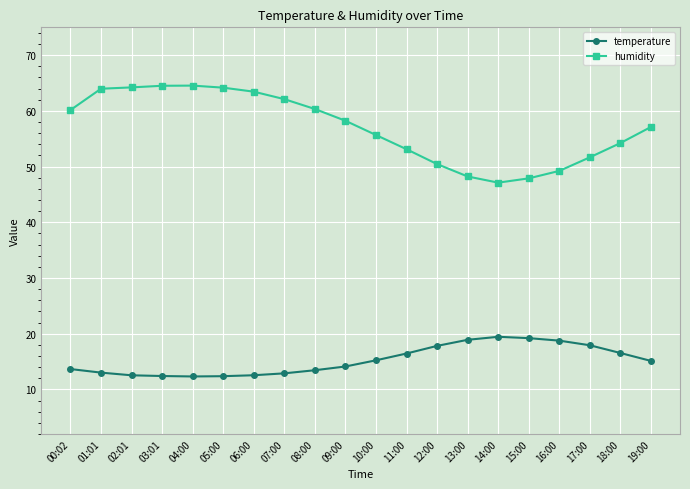

Which series has the largest total across all categories?

humidity